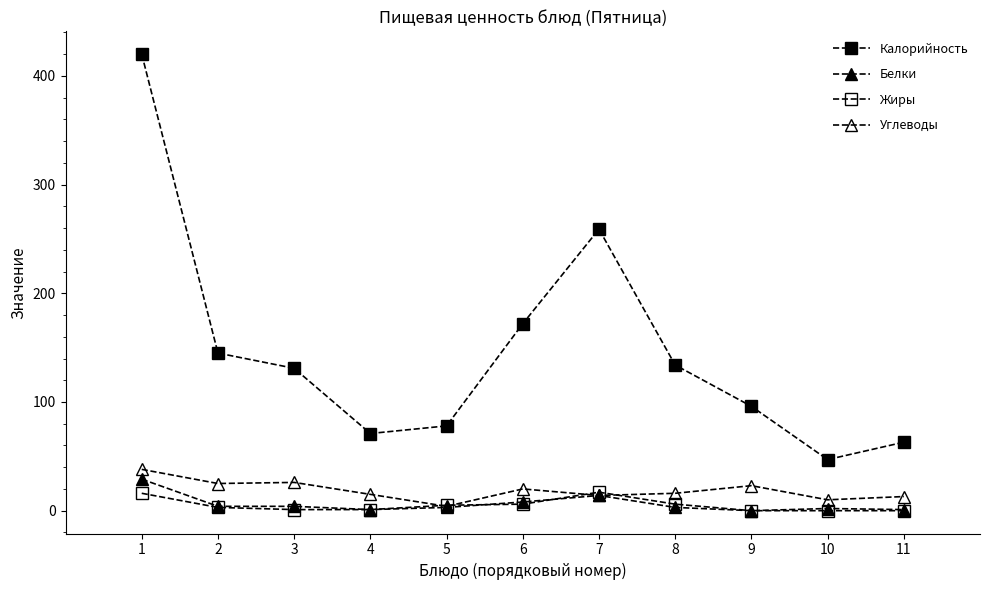

What is the spread (max minus min) of values at 5?

75